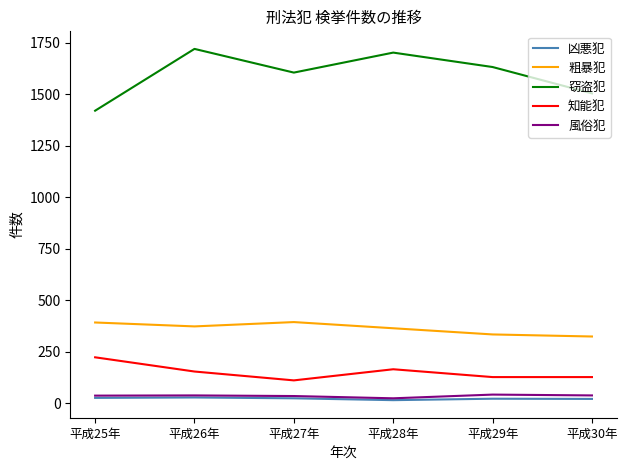

How many categories are shown in the chart?

6